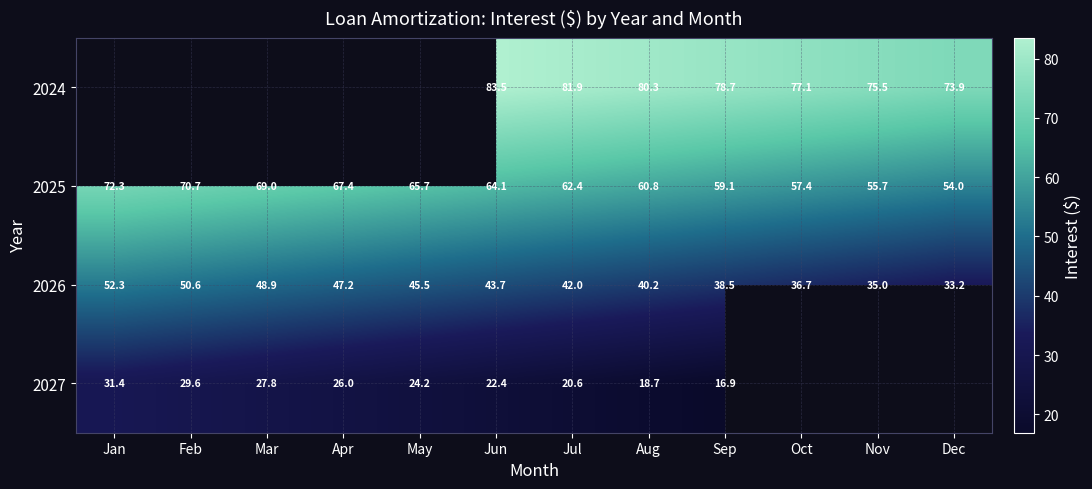

How many data points does each series have?

12